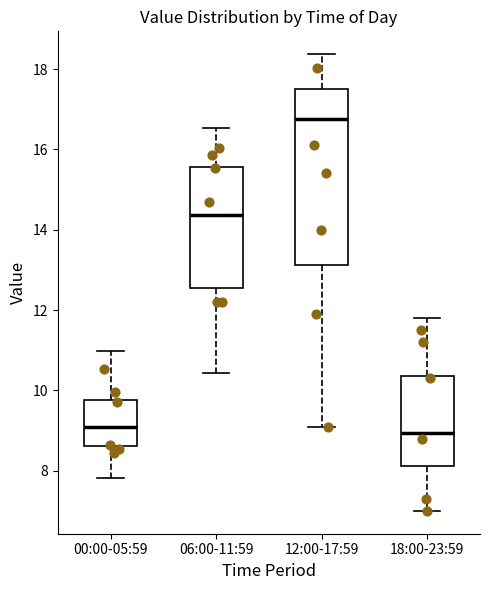

Where does the median line of the box for 18:00-23:59 sit on the y-axis? The values are not printed on the chart, so give them approximately, as read against the axis.

9.0